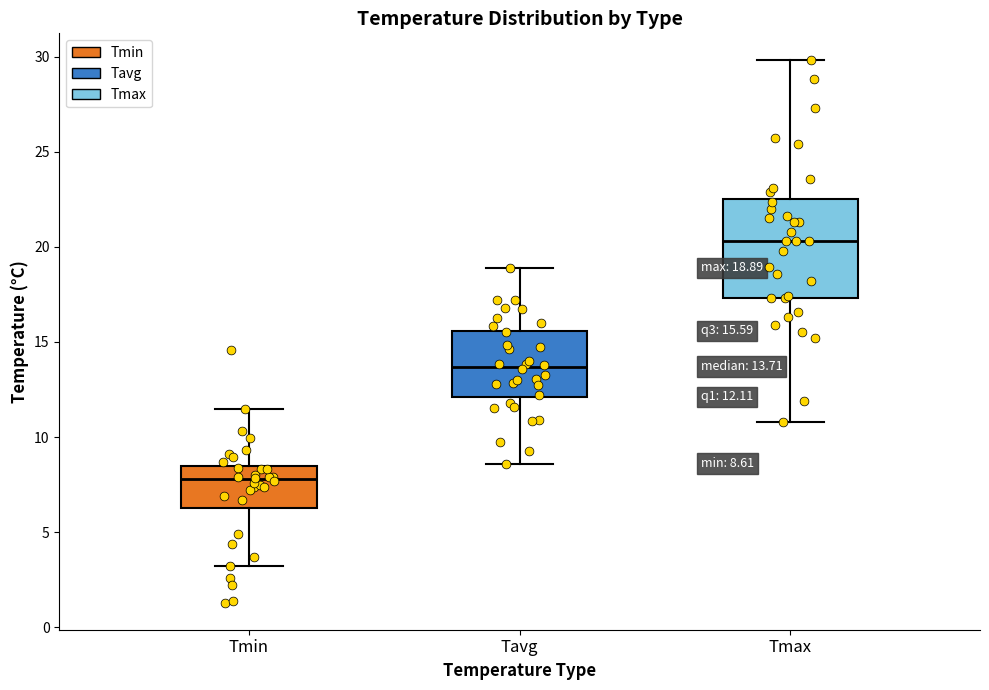

Which box is the tallest, from its lower edge to its upper edge?

Tmax